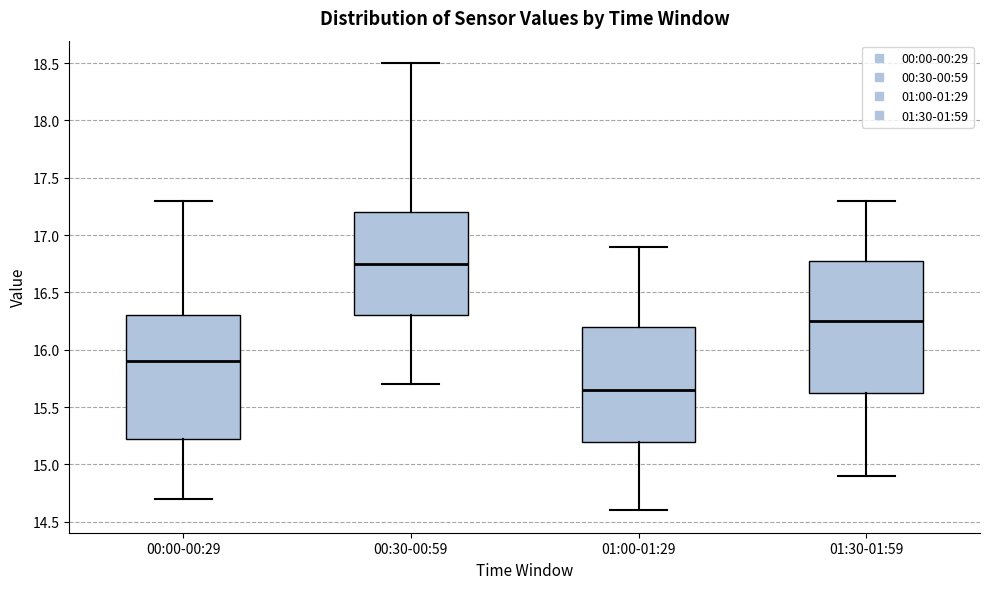

Where does the upper whisker of the box for 01:00-01:29 end on the y-axis? The values are not printed on the chart, so give them approximately, as read against the axis.

16.90